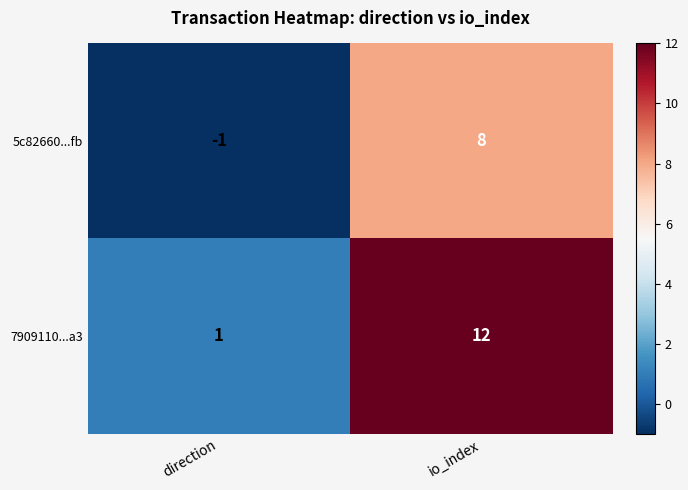

How many values in 5c82660...fb are below zero?

1